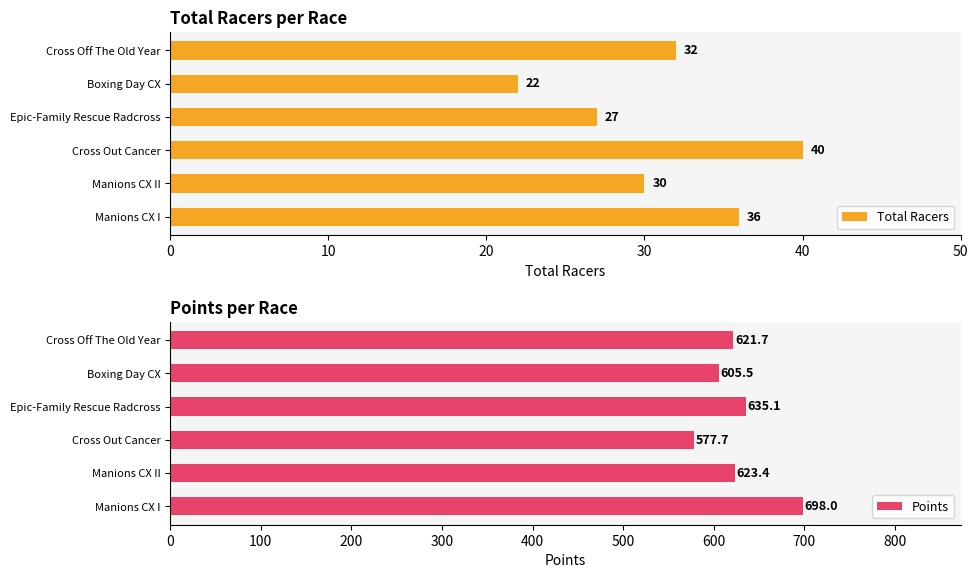

What is the difference between the second highest and second lowest values in the Total Racers series?

9